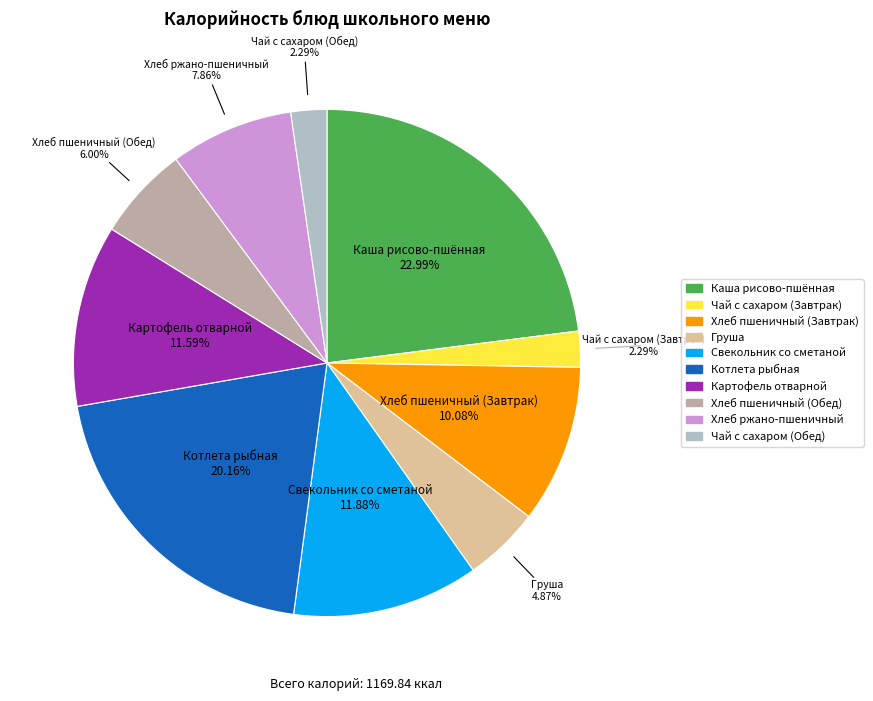

Is there a majority slice in this chart?

No